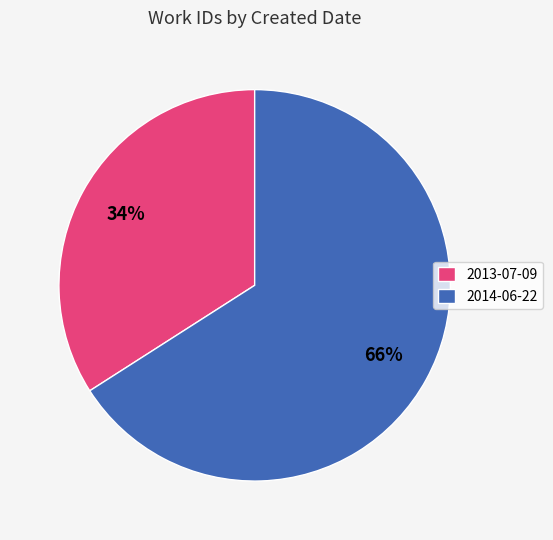

How many segments does this pie chart have?

2